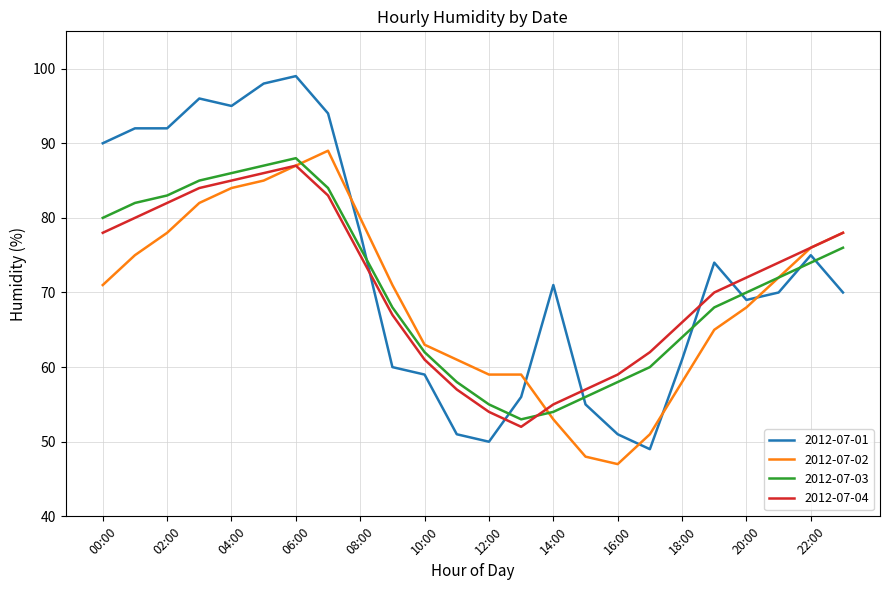

What is the maximum value shown in the chart?

99